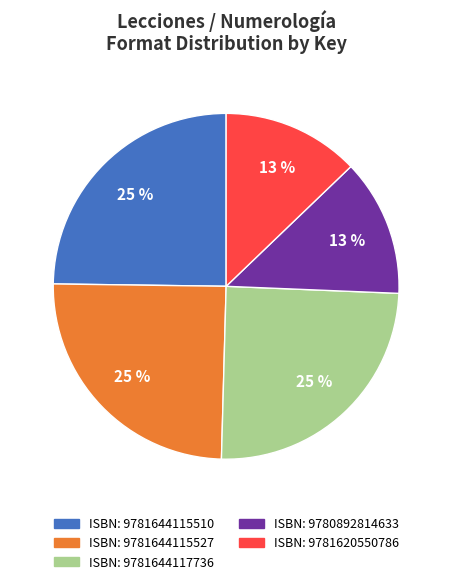

How many slices are in this pie chart?

5